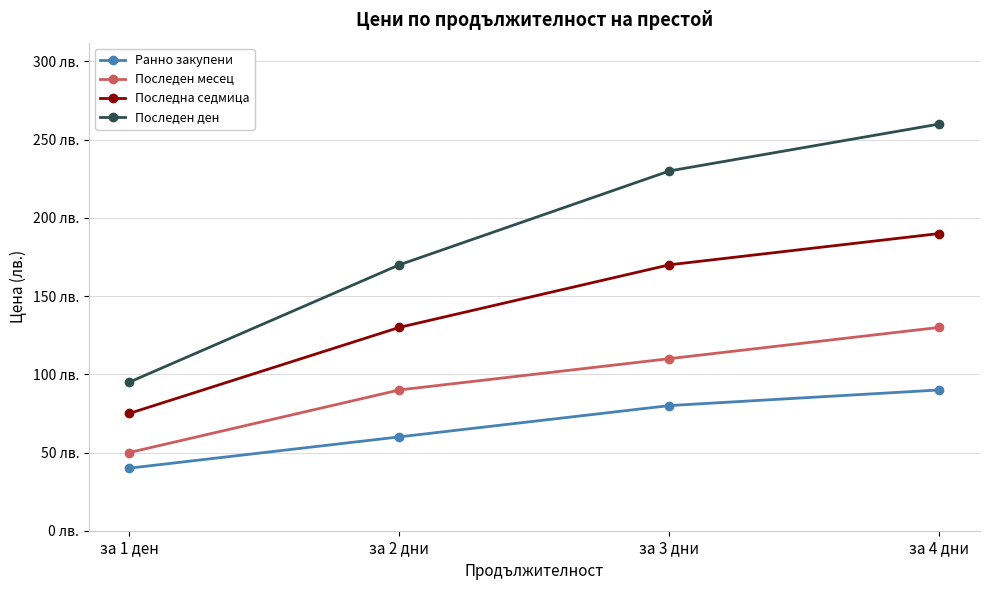

At за 4 дни, list the series in order from smallest to largest.

Ранно закупени, Последен месец, Последна седмица, Последен ден